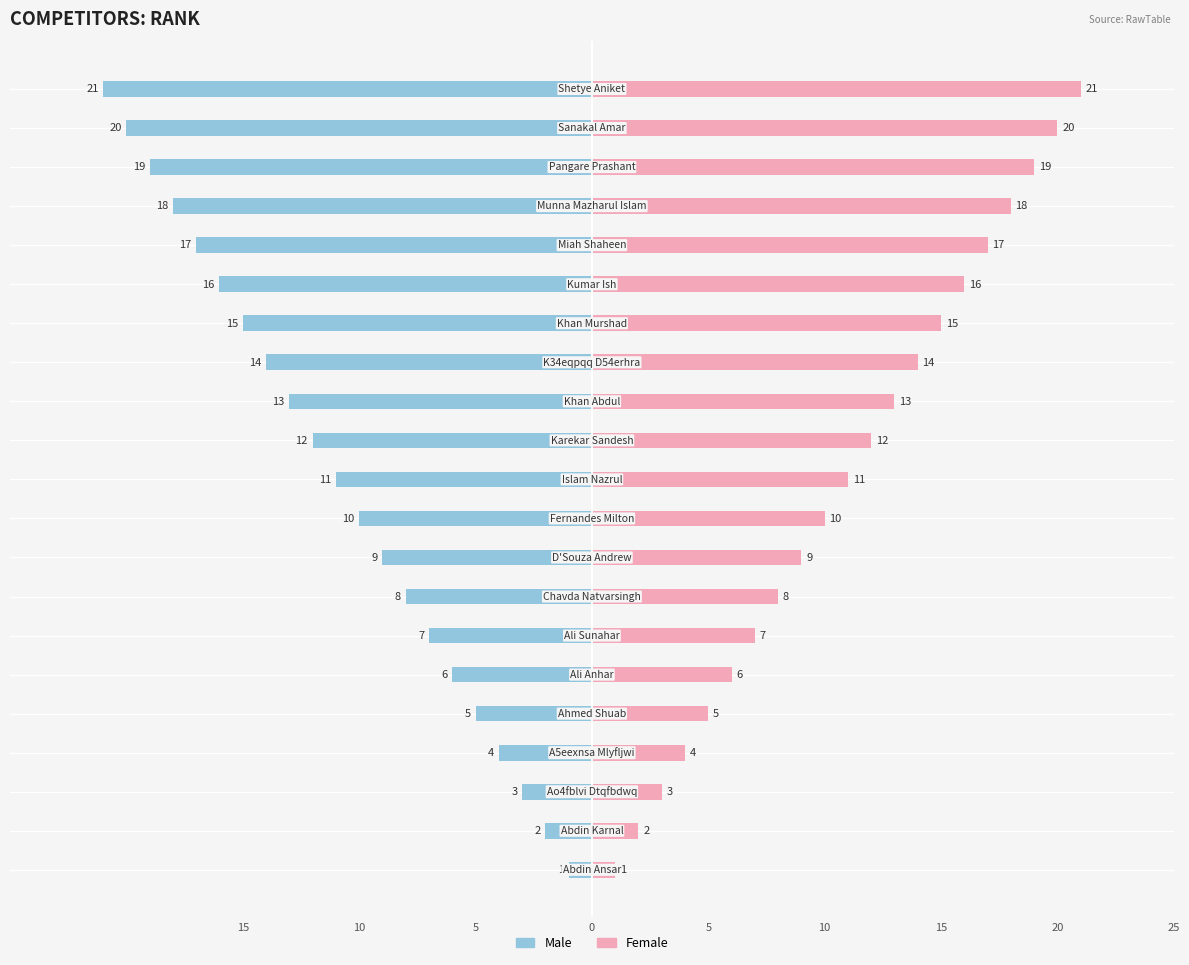

What is the difference between the second highest and minimum values in the Female series?

19